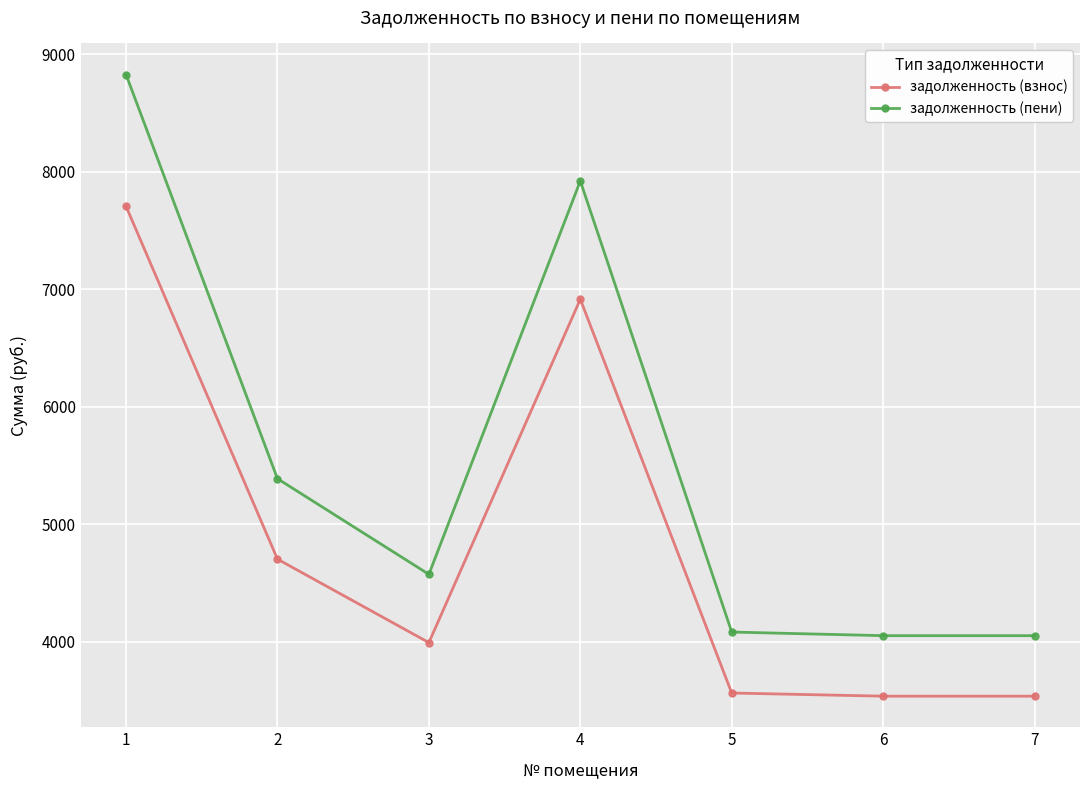

What is the value of the задолженность (пени) point at the 4th from the left?

7921.1